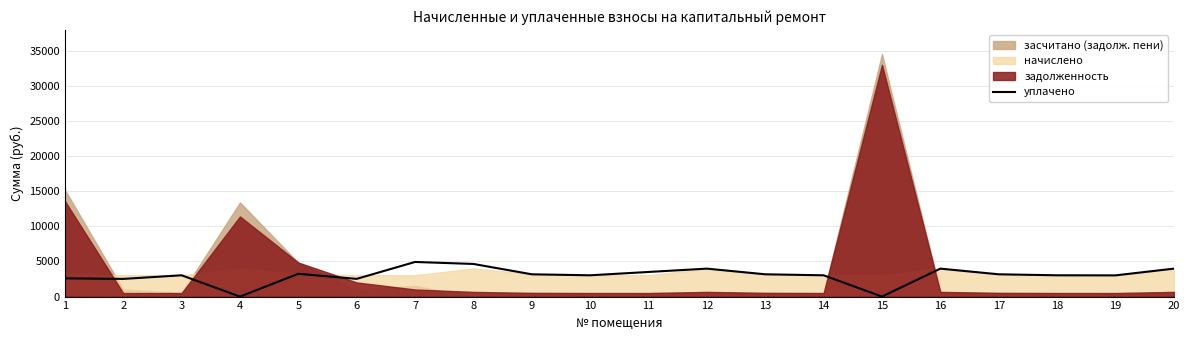

The value of уплачено at 3 is 4466.9. True or false?

False